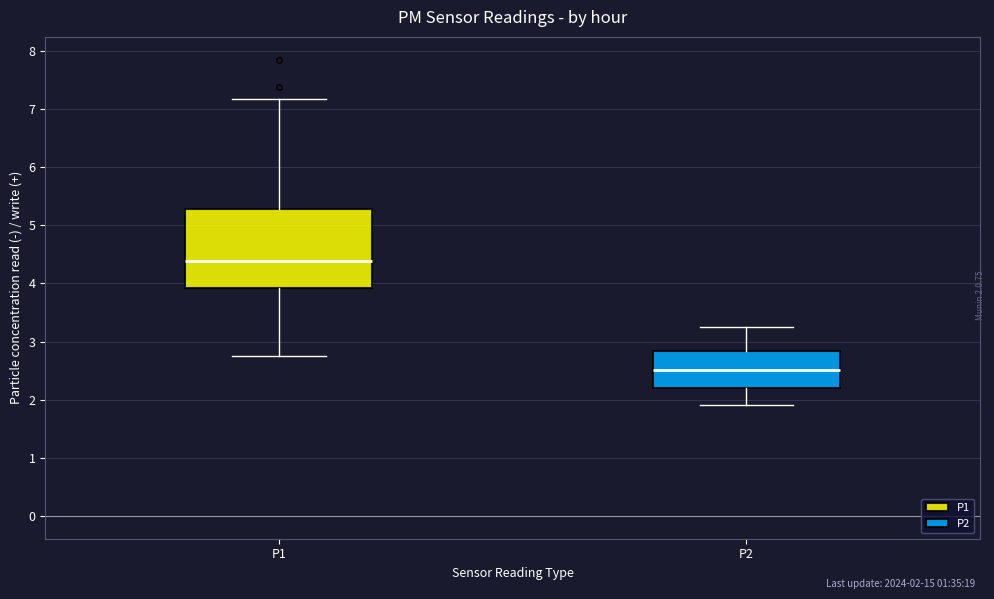

Where does the upper whisker of the box for P1 end on the y-axis? The values are not printed on the chart, so give them approximately, as read against the axis.

7.2